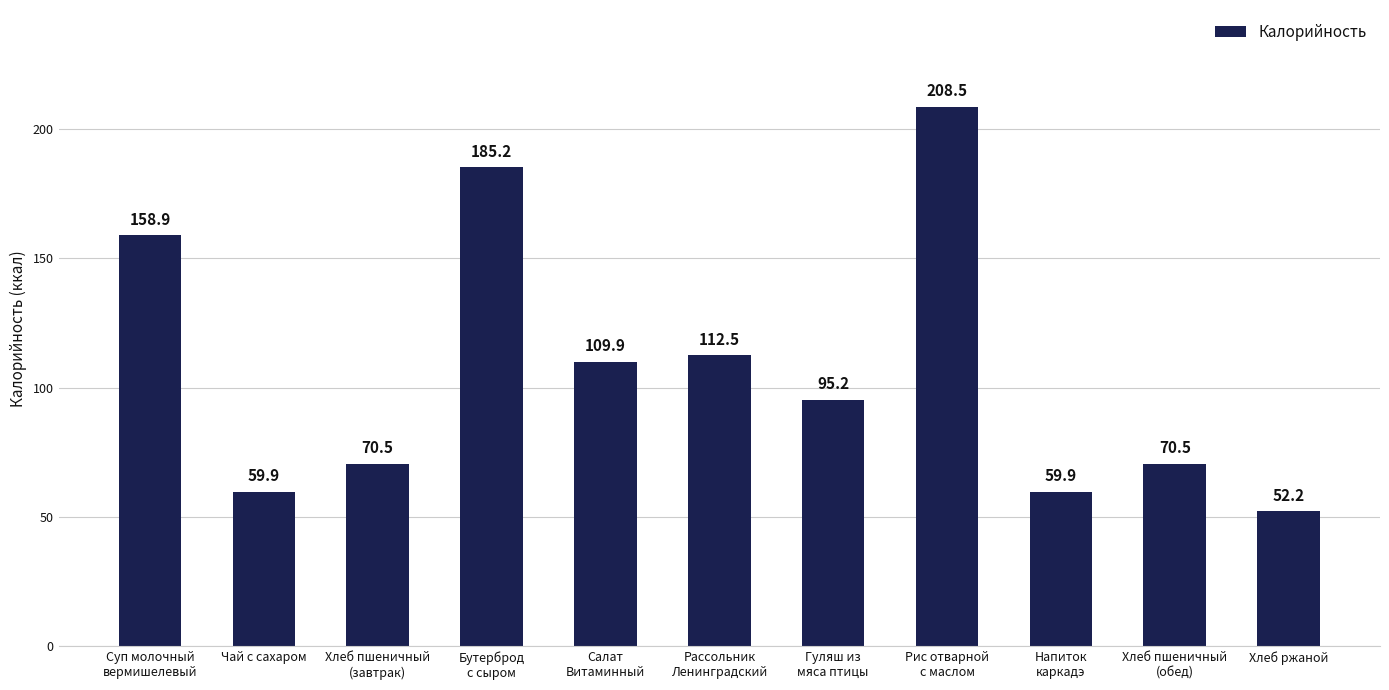

What is the average value?

107.6